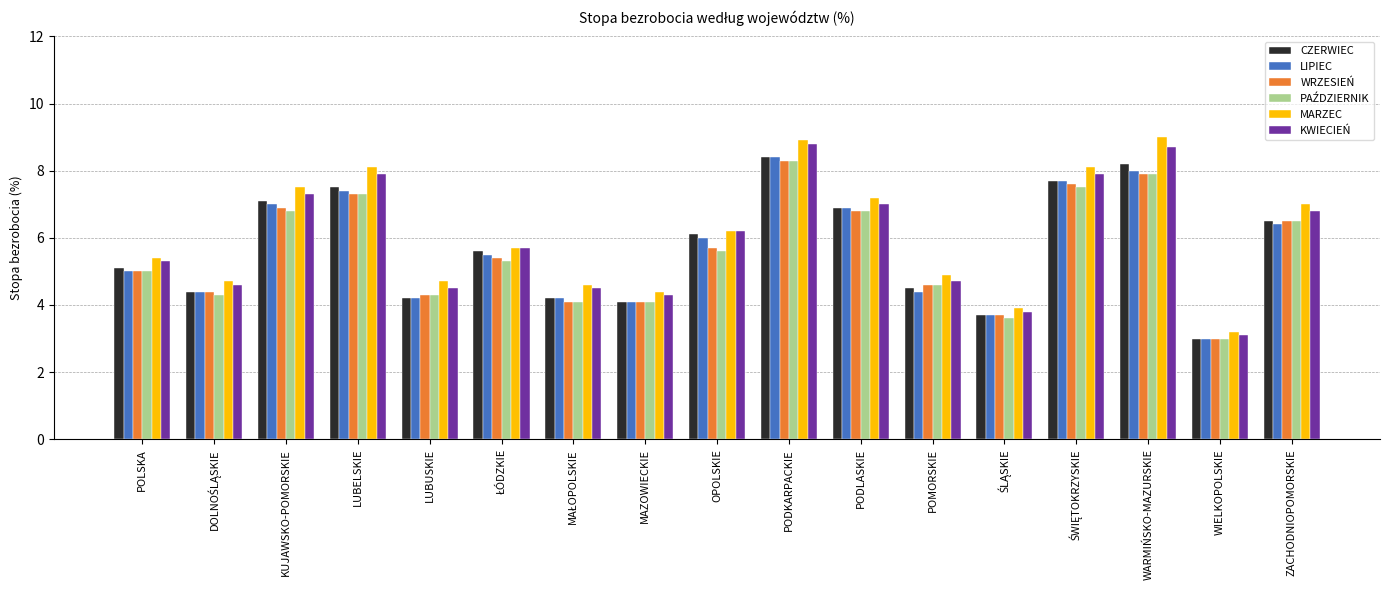

Which category has the highest value in the CZERWIEC series?

PODKARPACKIE